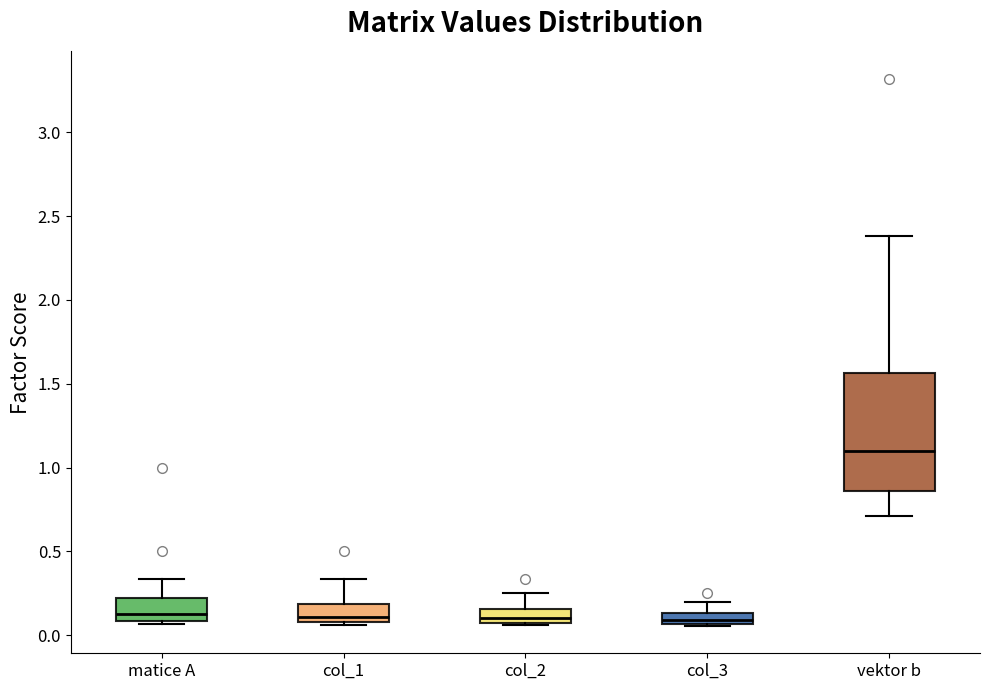

Which box is the tallest, from its lower edge to its upper edge?

vektor b